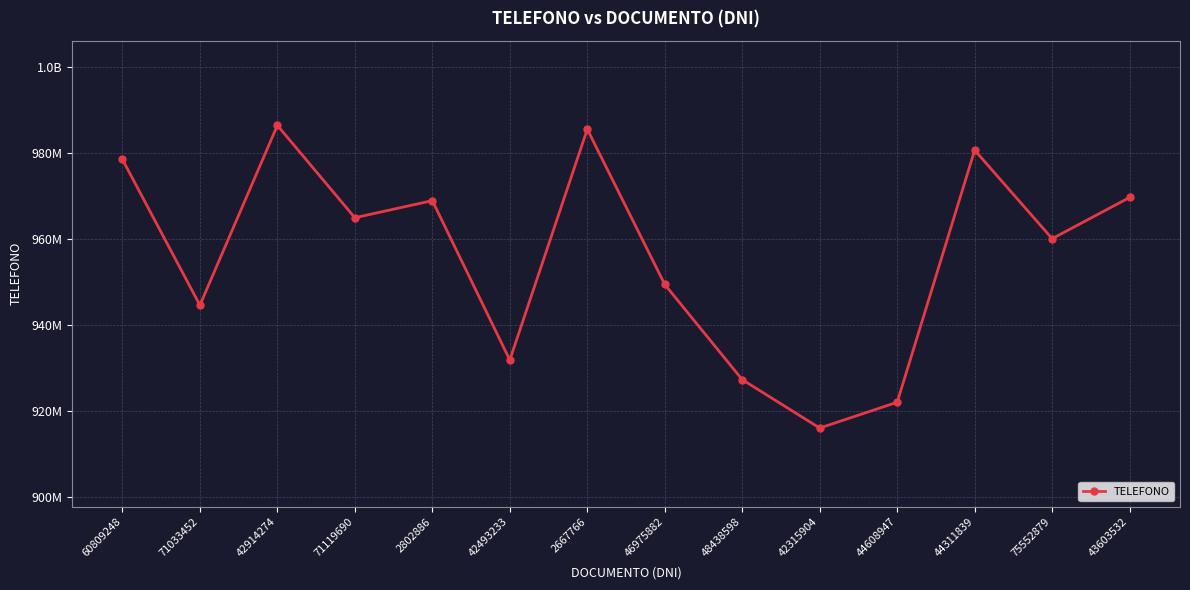

What value does the data have at 48438598, to the nearest 50?

927263150